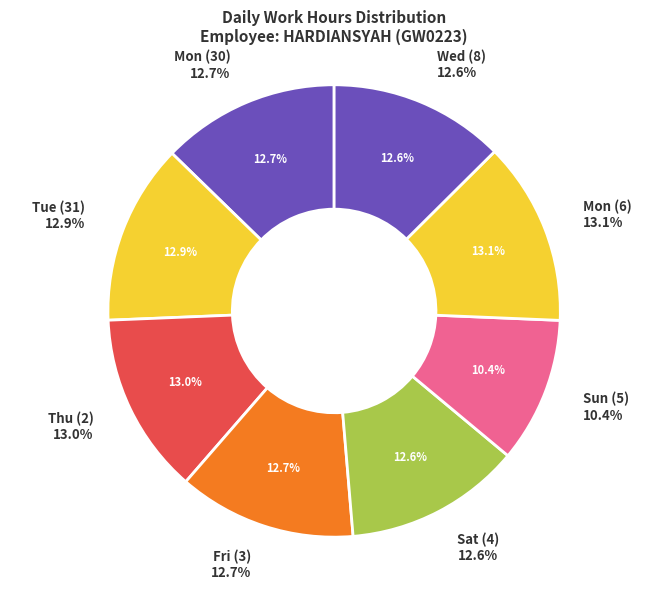

Approximately how many times larger is the value at 3-Fri compared to 30-Mon?

1.0